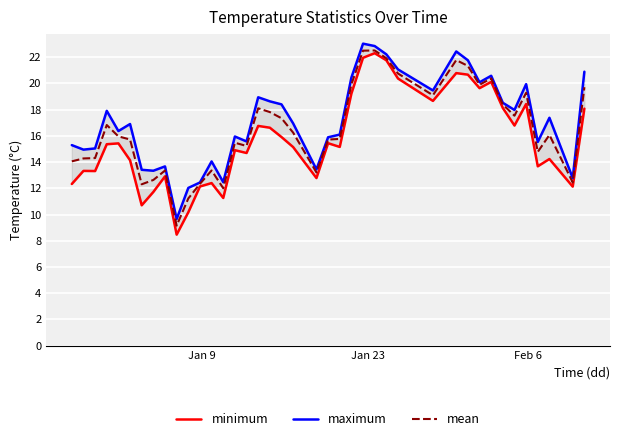

What is the minimum value for minimum?

8.5